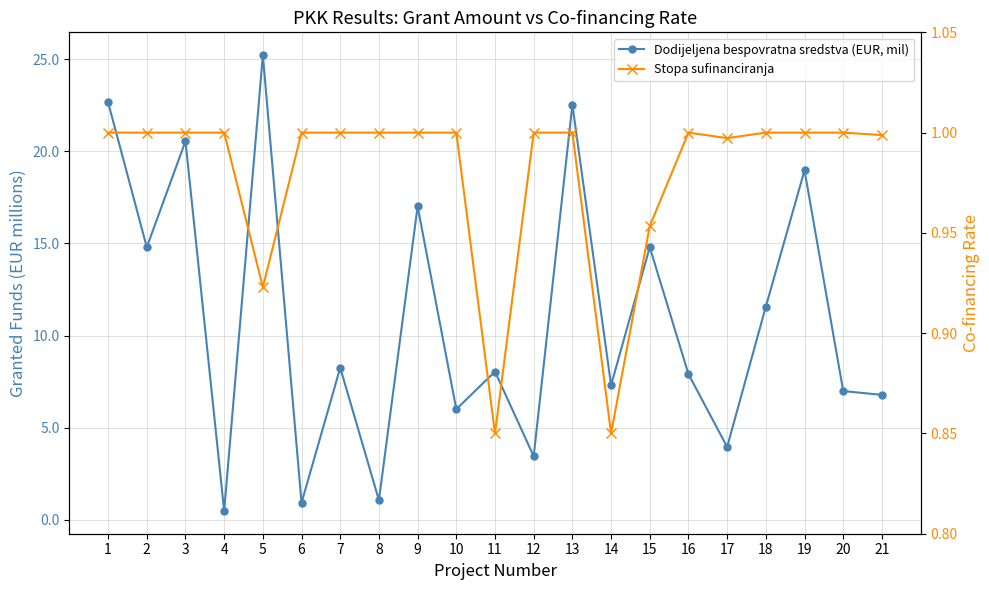

What is the value of the Dodijeljena bespovratna sredstva (EUR, mil) point at the 17th from the left?

4.0